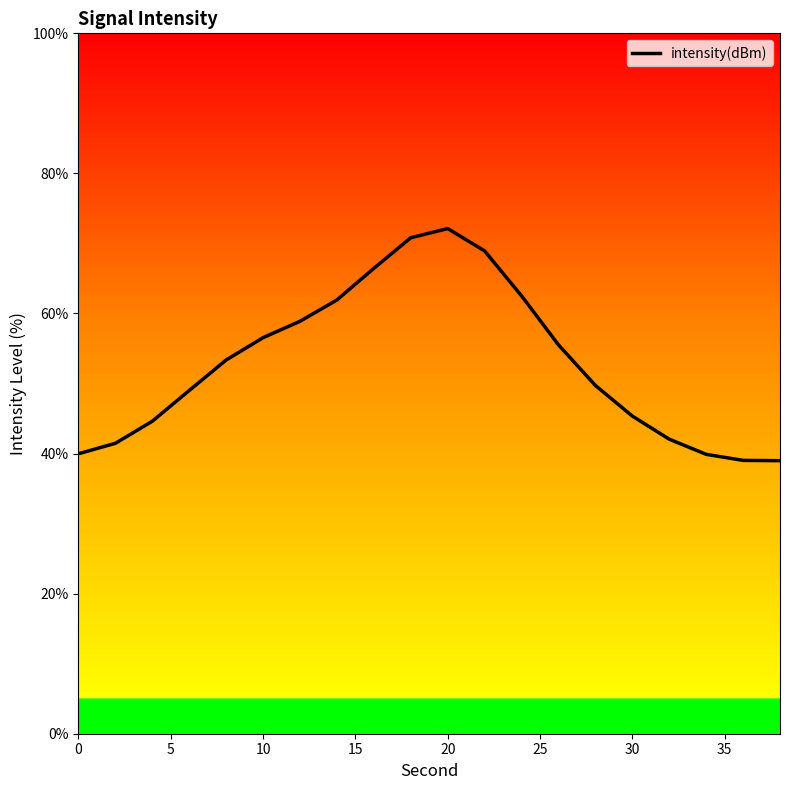

Reading right to left, extract all data points from this chart.

39.0	39.0	39.9	42.1	45.4	49.7	55.5	62.5	68.9	72.1	70.8	66.5	61.9	58.9	56.6	53.4	49.0	44.6	41.5	40.0